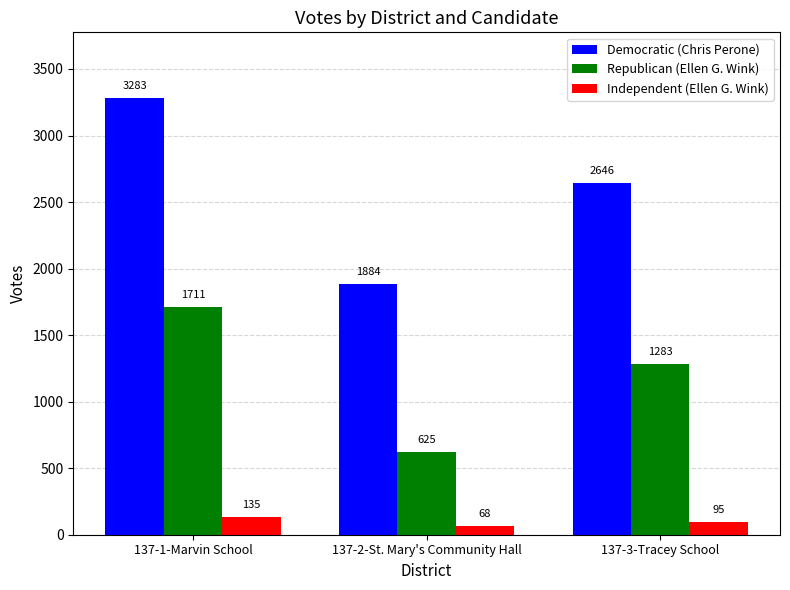

Which series changed the most between 137-1-Marvin School and 137-3-Tracey School?

Democratic (Chris Perone)